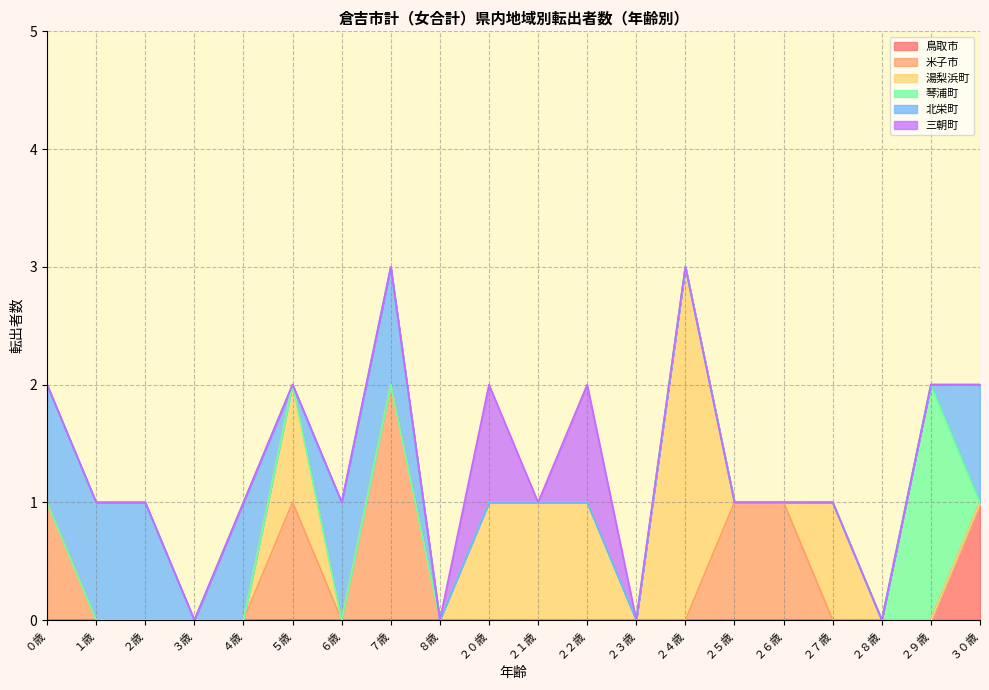

Reading right to left, list all the values displayed in this chart.

鳥取市: 1	0	0	0	0	0	0	0	0	0	0	0	0	0	0	0	0	0	0	0
米子市: 0	0	0	0	1	1	0	0	0	0	0	0	2	0	1	0	0	0	0	1
湯梨浜町: 0	0	0	1	0	0	3	0	1	1	1	0	0	0	1	0	0	0	0	0
琴浦町: 0	2	0	0	0	0	0	0	0	0	0	0	0	0	0	0	0	0	0	0
北栄町: 1	0	0	0	0	0	0	0	0	0	0	0	1	1	0	1	0	1	1	1
三朝町: 0	0	0	0	0	0	0	0	1	0	1	0	0	0	0	0	0	0	0	0